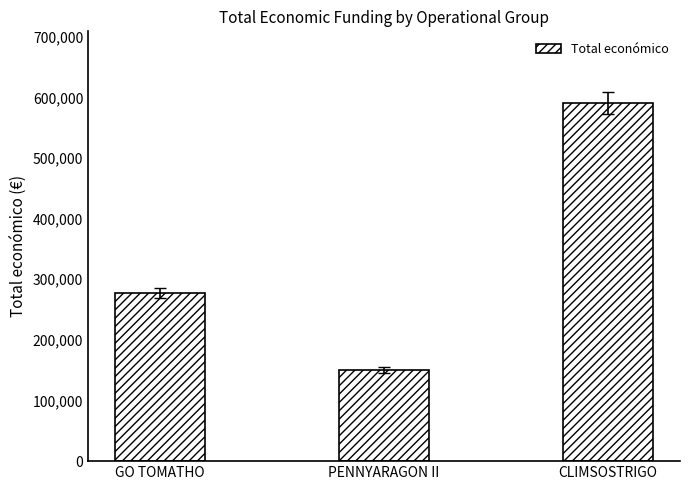

At which category does the chart reach its minimum across all series?

PENNYARAGON II